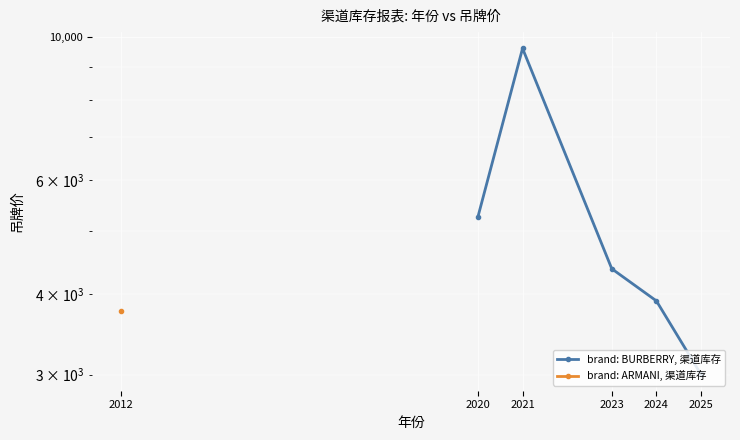

The chart shows a value of 1361.7 at 2023. True or false?

False